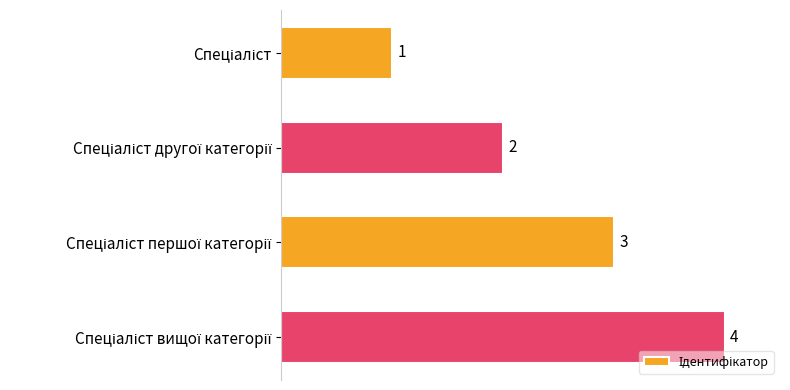

What is the difference between the maximum and minimum values?

3